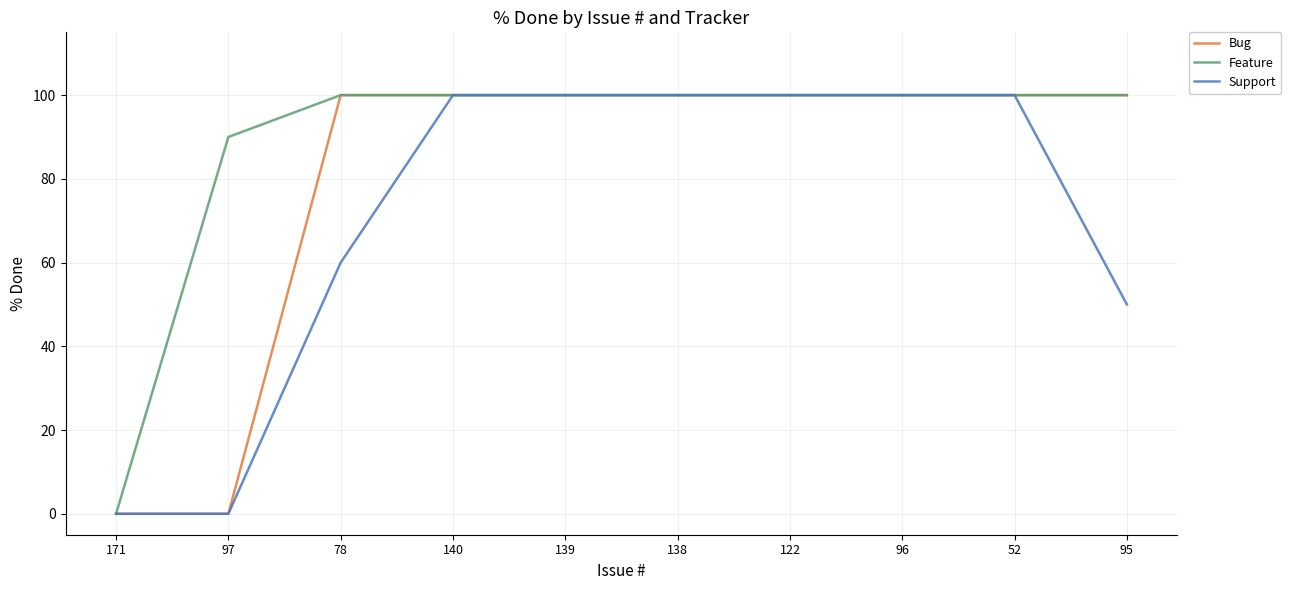

At which label is Support closest to 50?

95